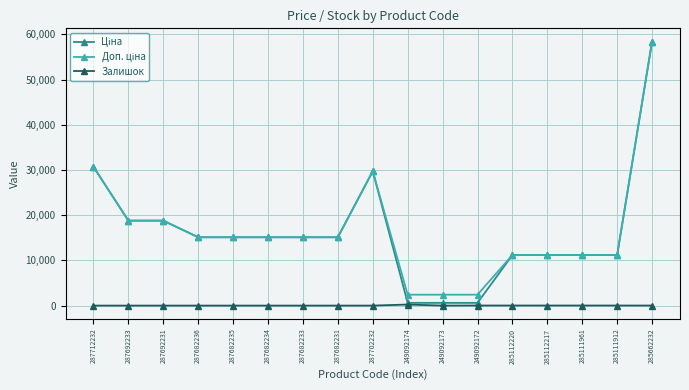

What is the maximum value shown in the chart?

58426.5